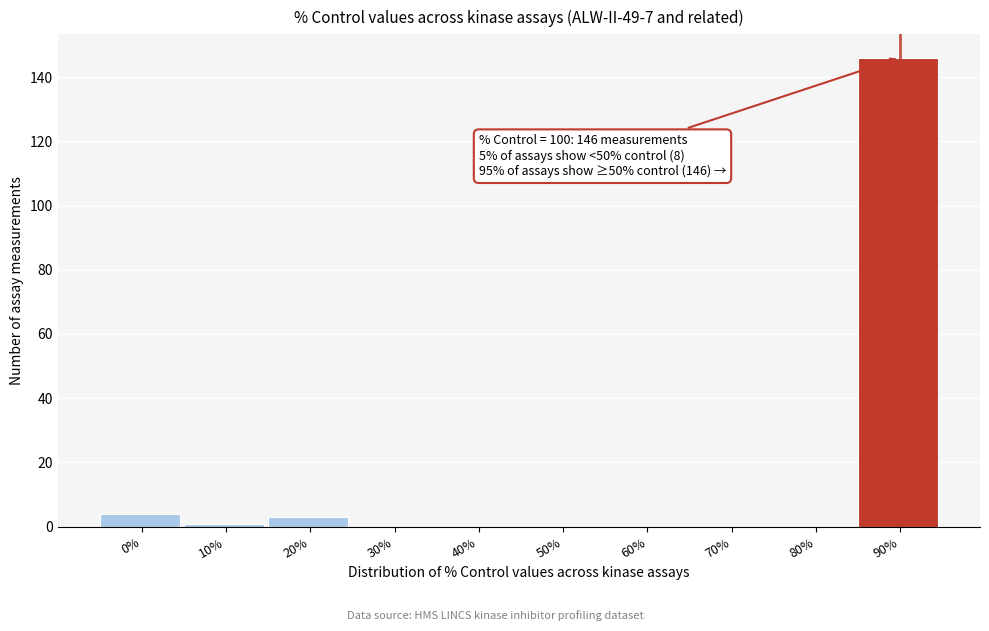

Reading left to right, list all the values displayed in this chart.

0%=4	10%=1	20%=3	30%=0	40%=0	50%=0	60%=0	70%=0	80%=0	90%=146